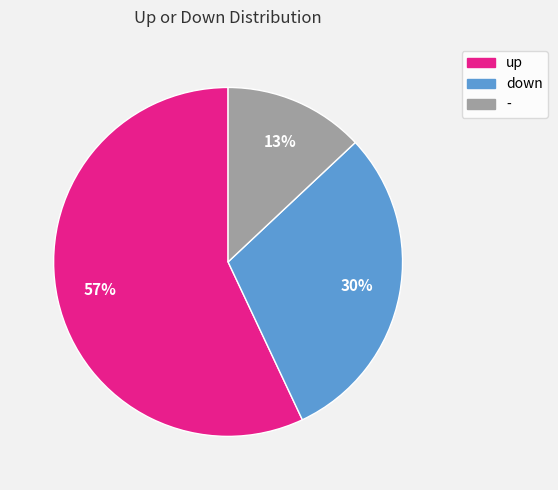

Is the sum of - and up greater than half?

Yes